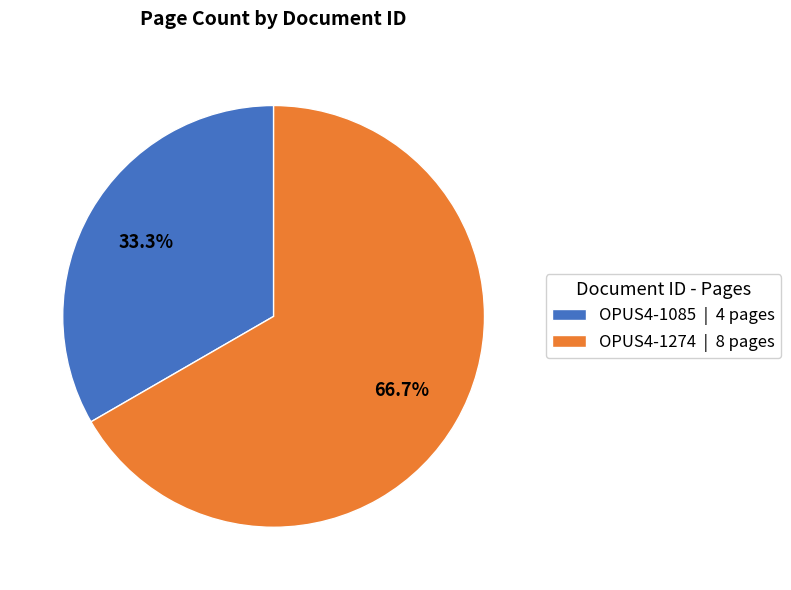

Is the sum of OPUS4-1085 and OPUS4-1274 greater than half?

Yes